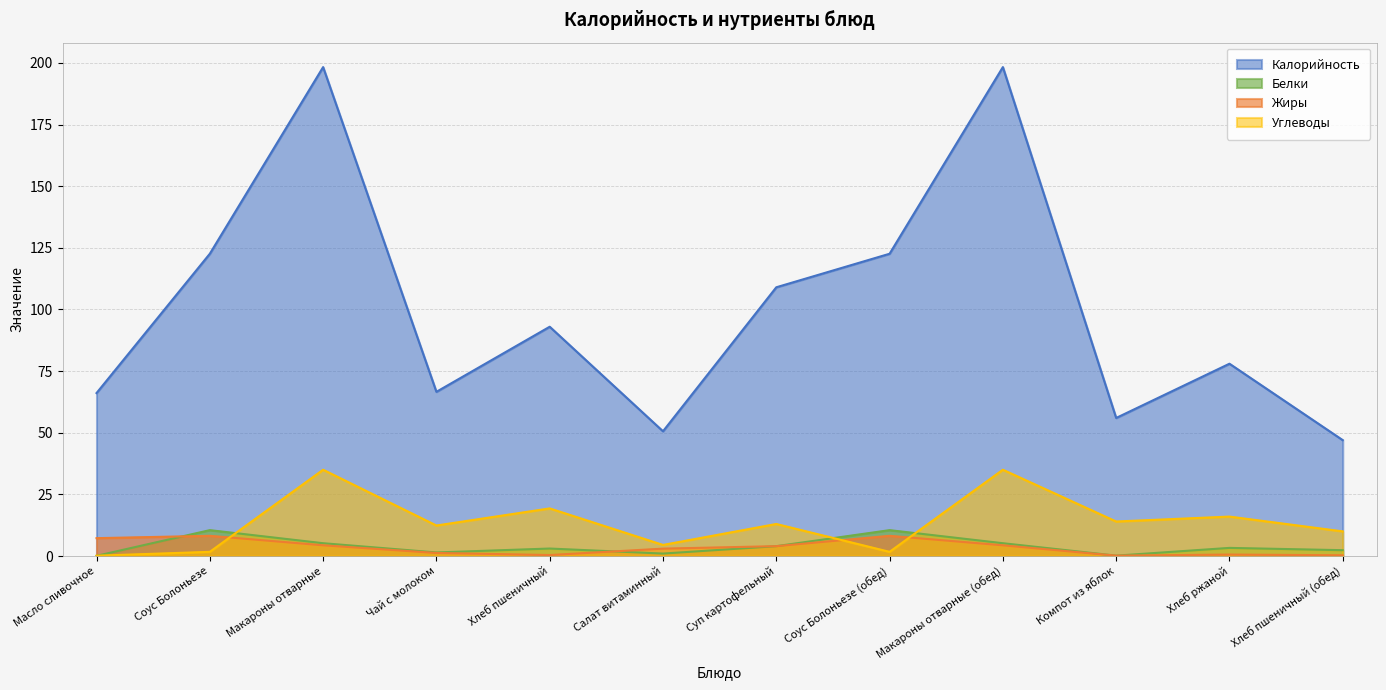

The Жиры series shows 0.3 at Компот из яблок. True or false?

False